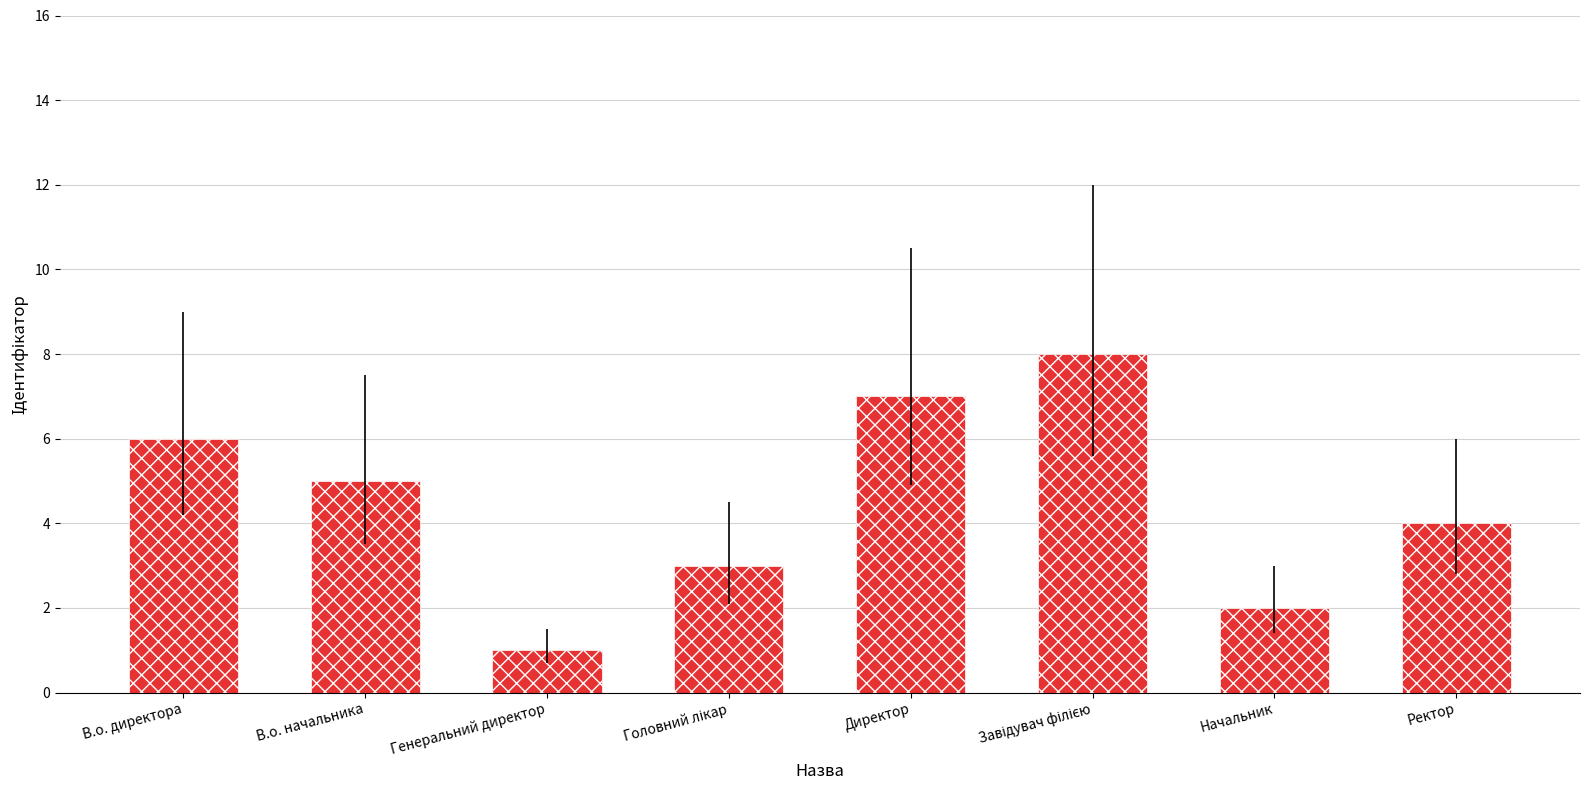

Reading left to right, extract all data points from this chart.

6	5	1	3	7	8	2	4